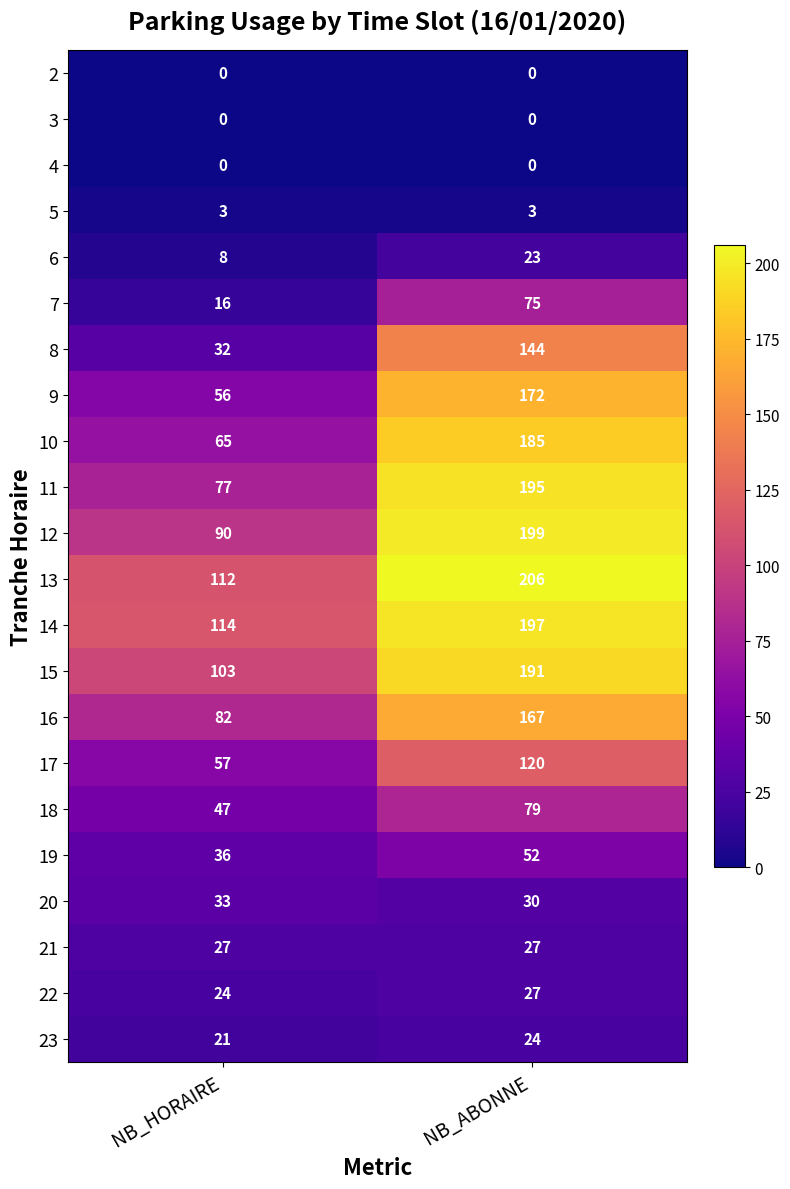

List the labels in order of 22 value, smallest first.

NB_HORAIRE, NB_ABONNE